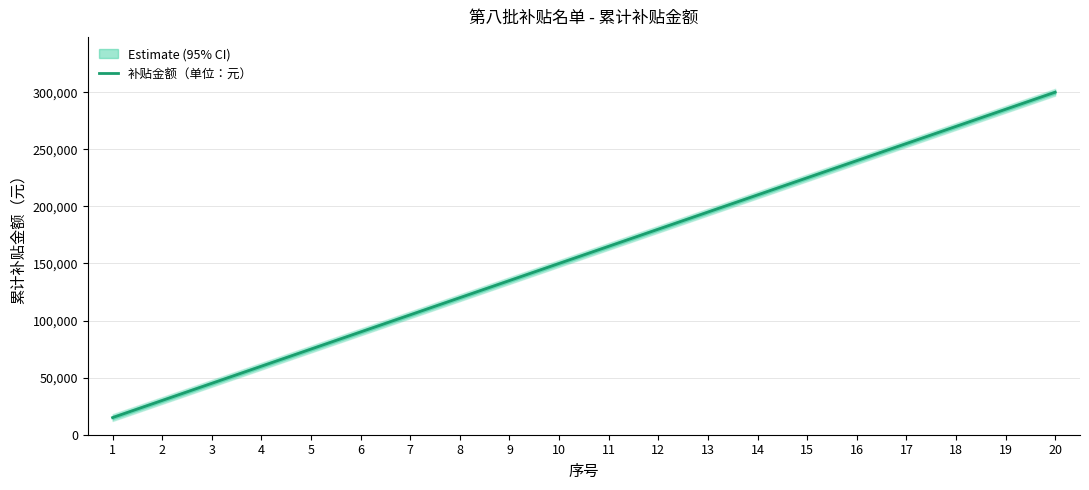

The chart shows a value of 200746 at 10. True or false?

False